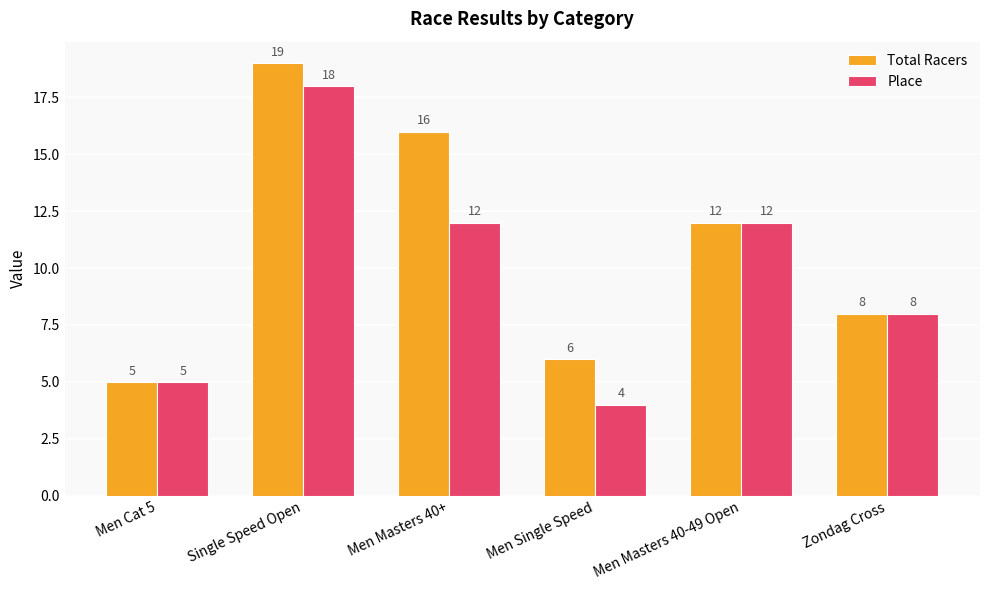

Read the Place value at Men Masters 40-49 Open, to the nearest 5.

10